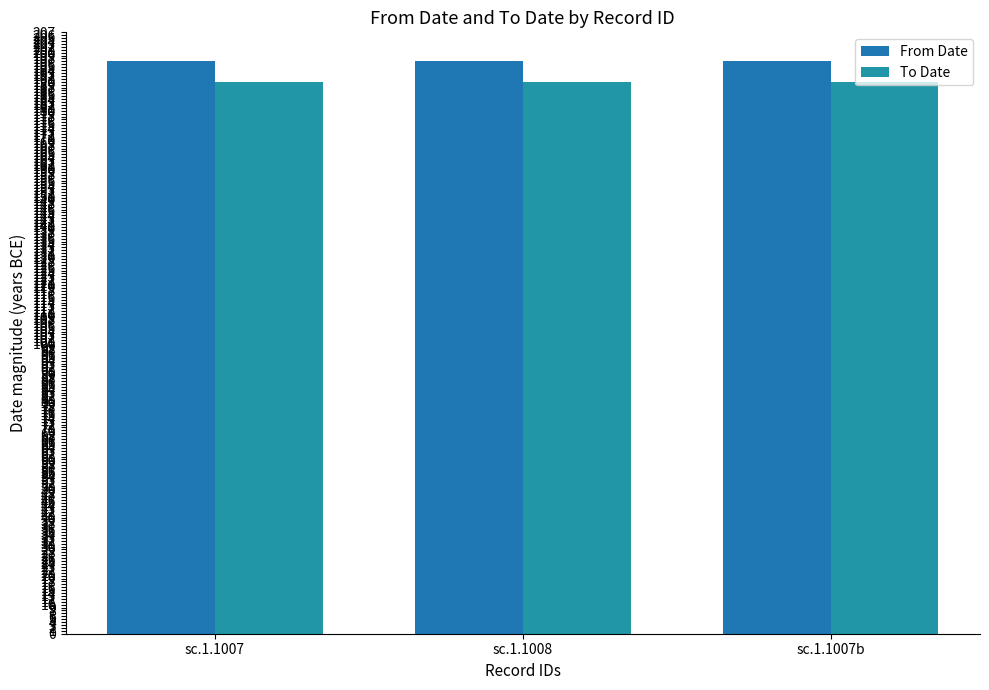

How many categories are shown in the chart?

3